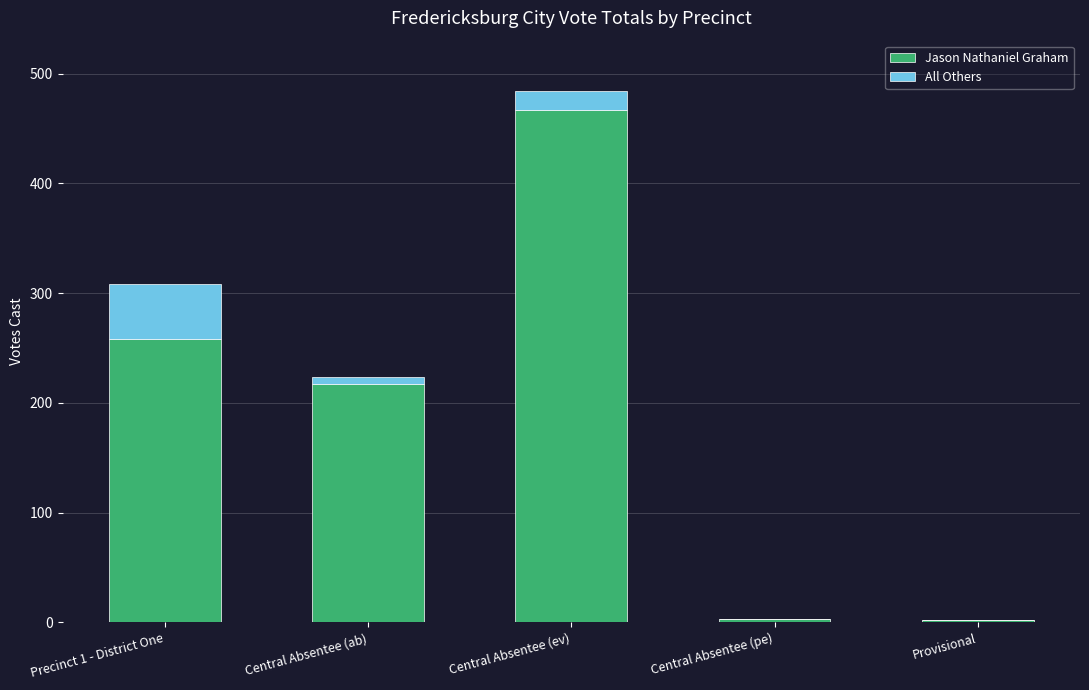

What is the maximum value for Jason Nathaniel Graham?

467